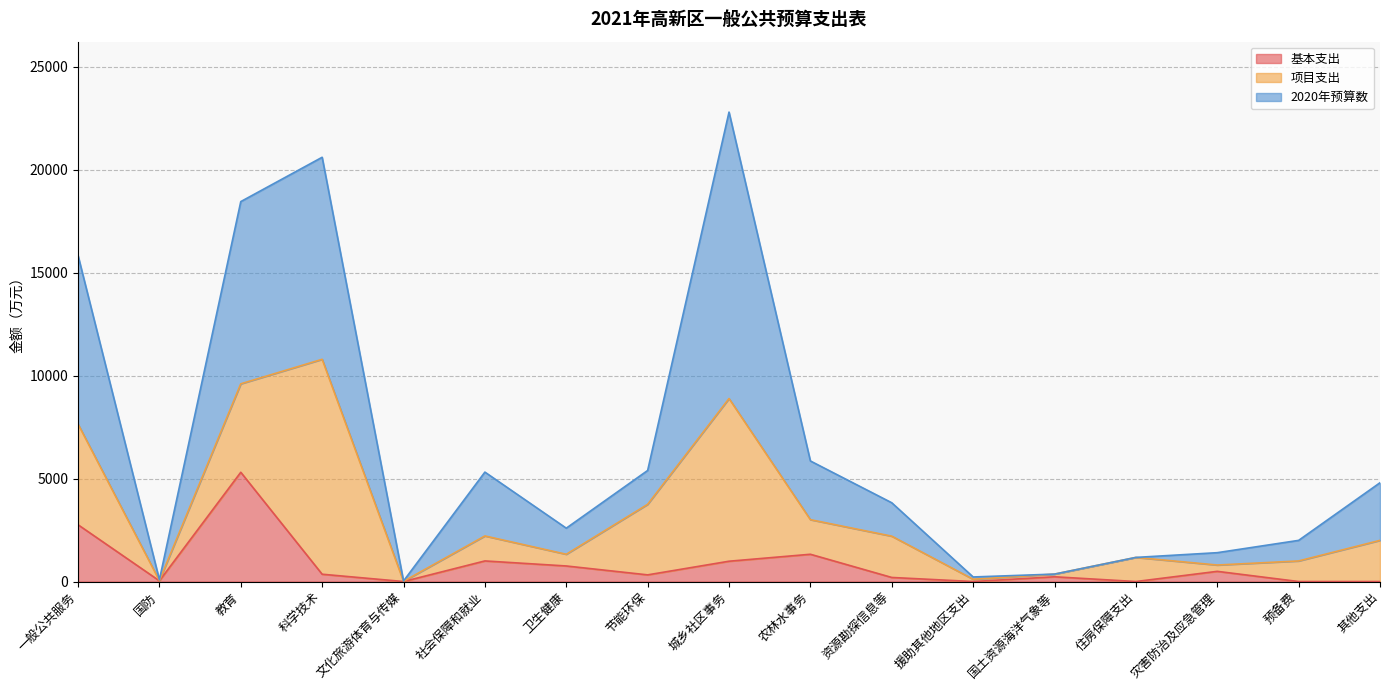

What is the value of the 2020年预算数 point at the 7th from the left?

2593